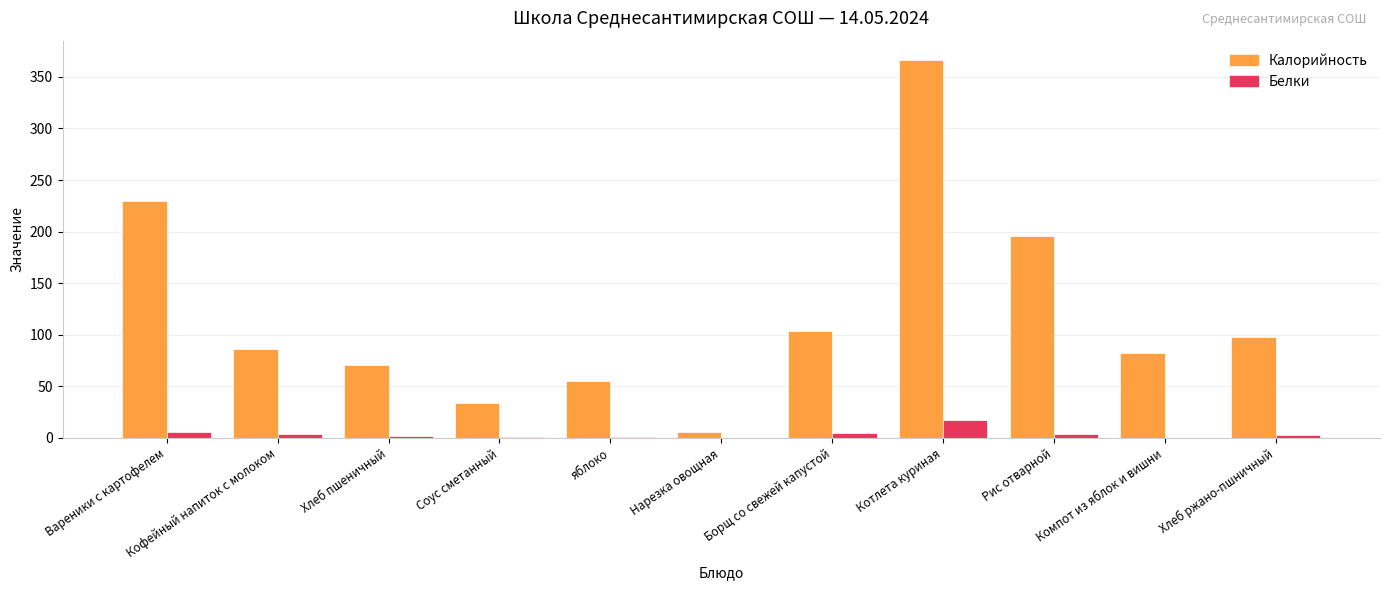

What is the maximum value for Белки?

17.1